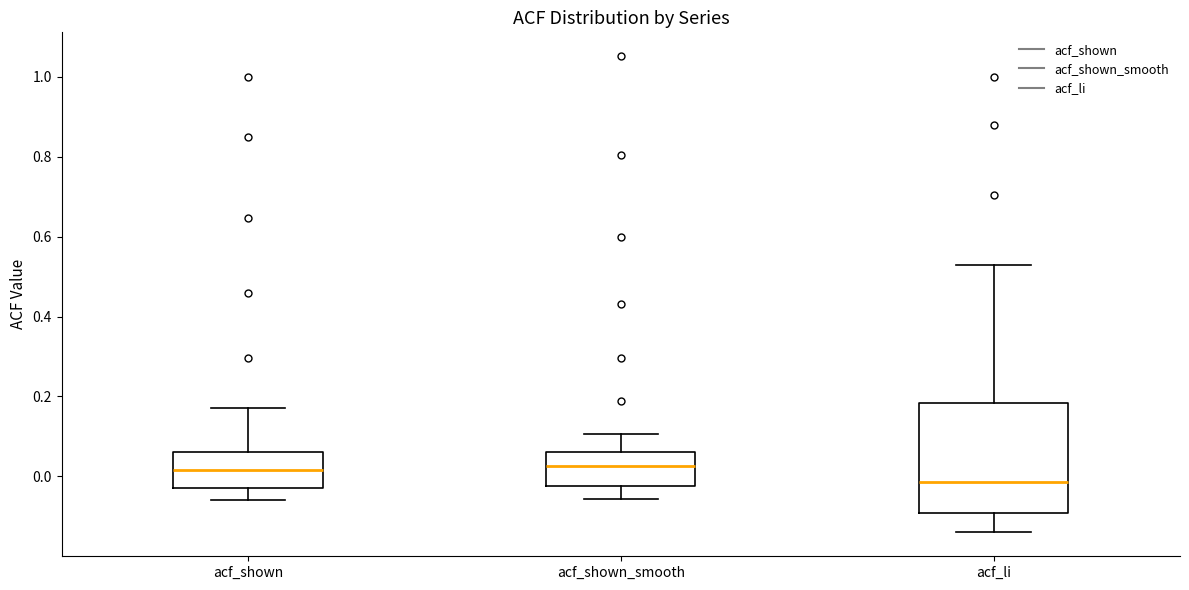

Where does the lower whisker of the box for acf_shown_smooth end on the y-axis? The values are not printed on the chart, so give them approximately, as read against the axis.

-0.06